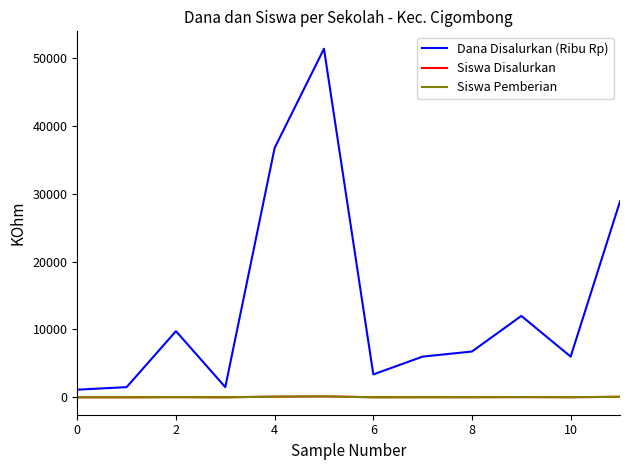

Is this an area chart (filled region under the line)?

No